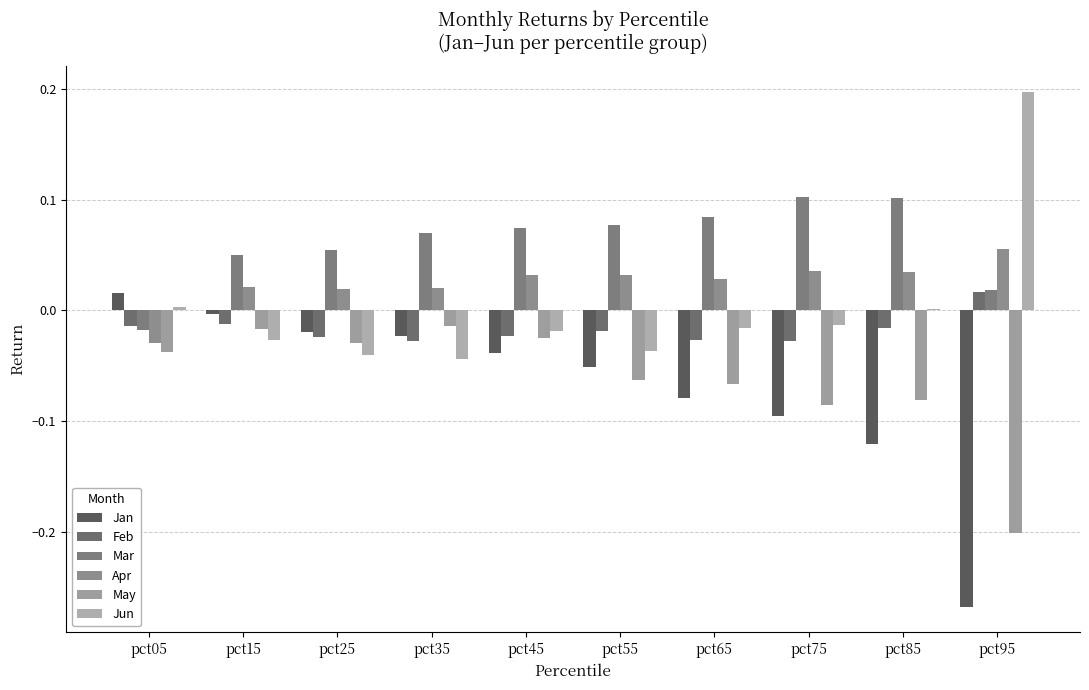

Which series has the widest spread of values?

Jan